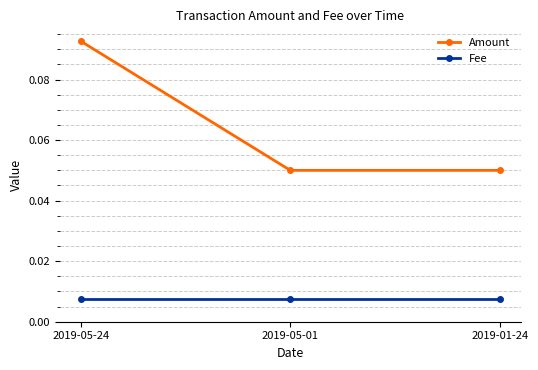

List the series in order of their overall mean, highest first.

Amount, Fee